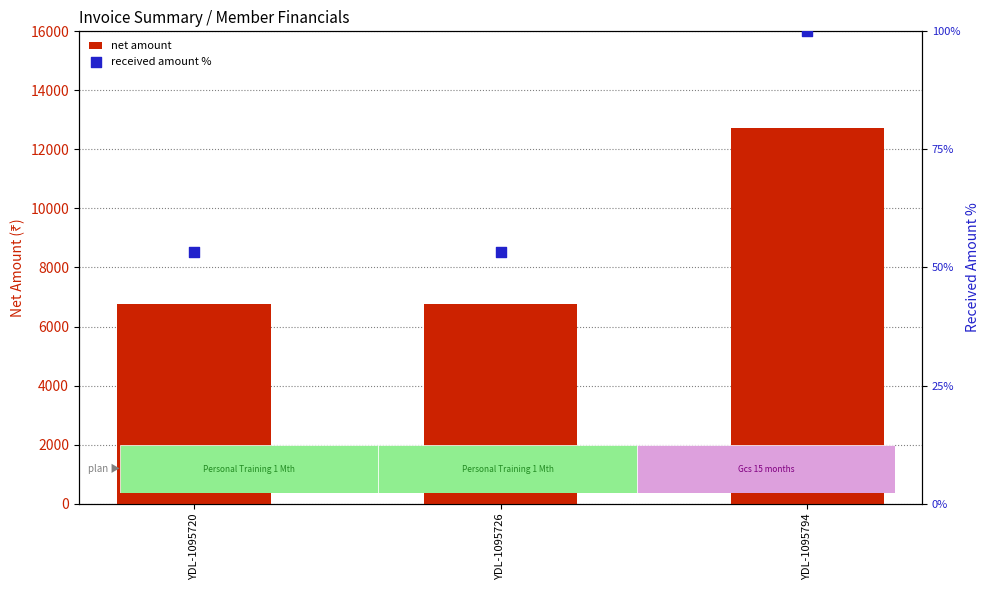

What is the total value across all series at YDL-1095720?

6833.0